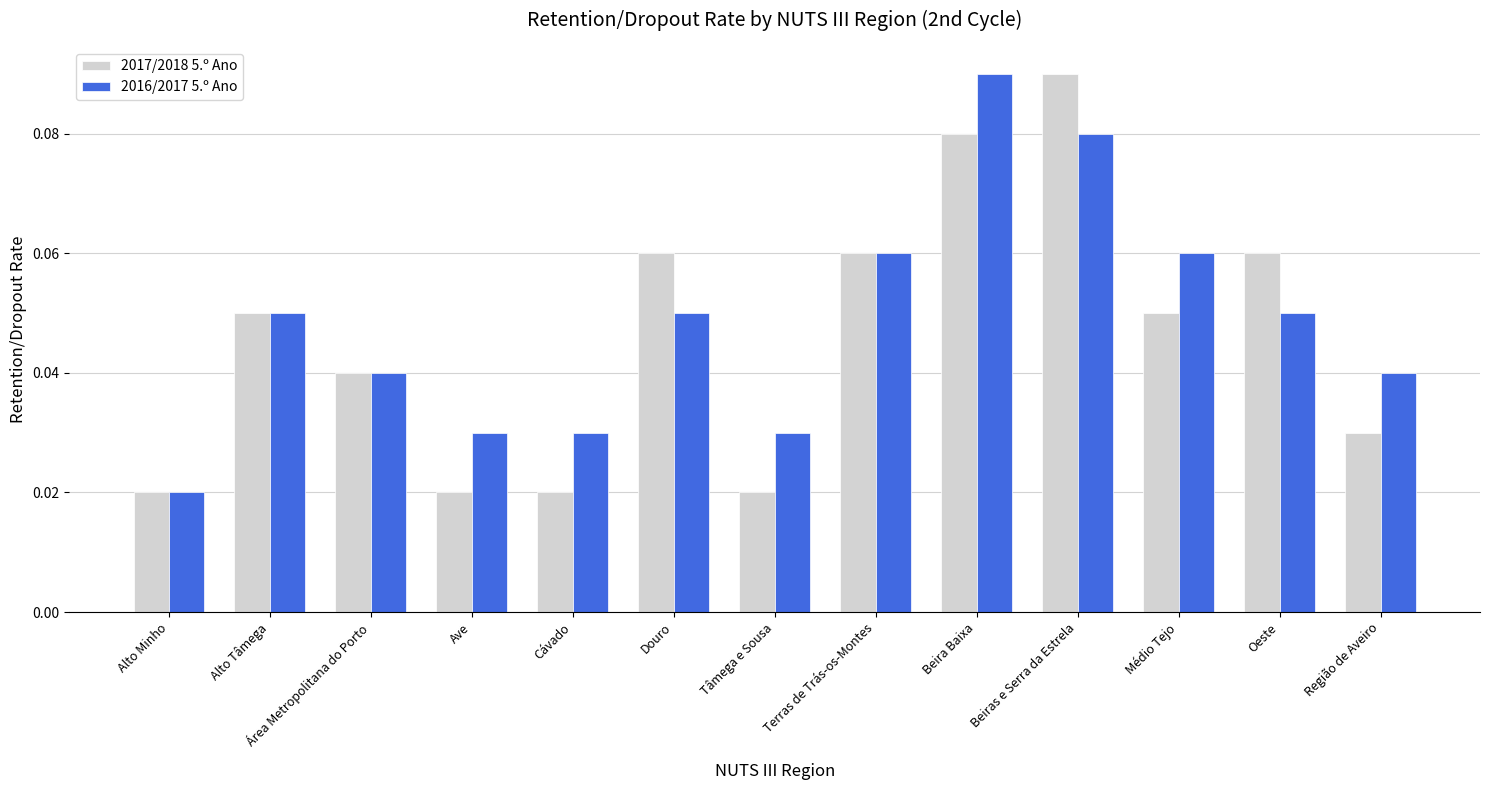

Is the value of 2016/2017 5.º Ano at Médio Tejo greater than the value of 2017/2018 5.º Ano at Alto Tâmega?

Yes